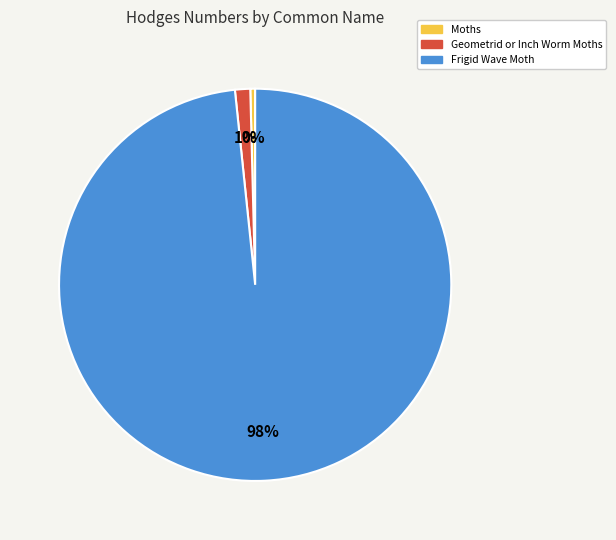

Which has a higher value, Moths or Frigid Wave Moth?

Frigid Wave Moth